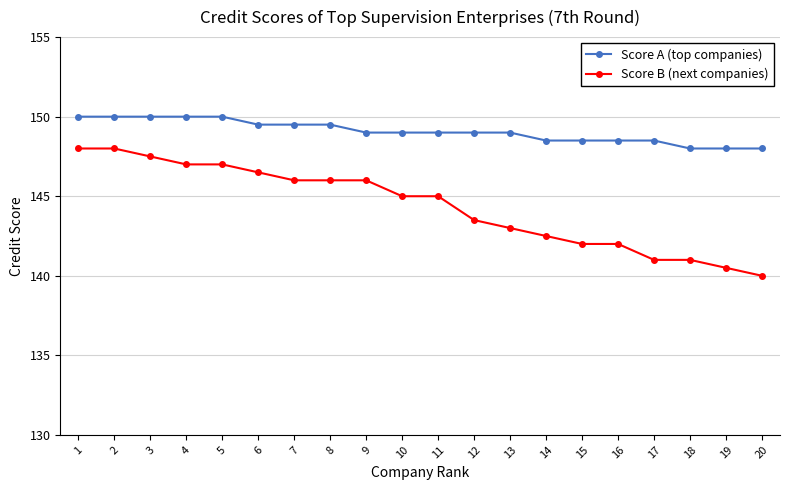

List the series in order of their overall mean, highest first.

Score A (top companies), Score B (next companies)